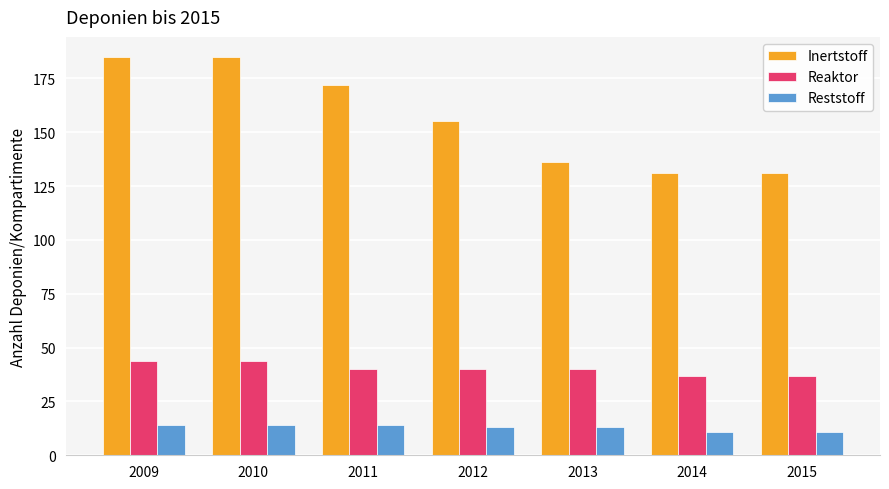

What is the difference between the maximum and minimum values in the Reaktor series?

7